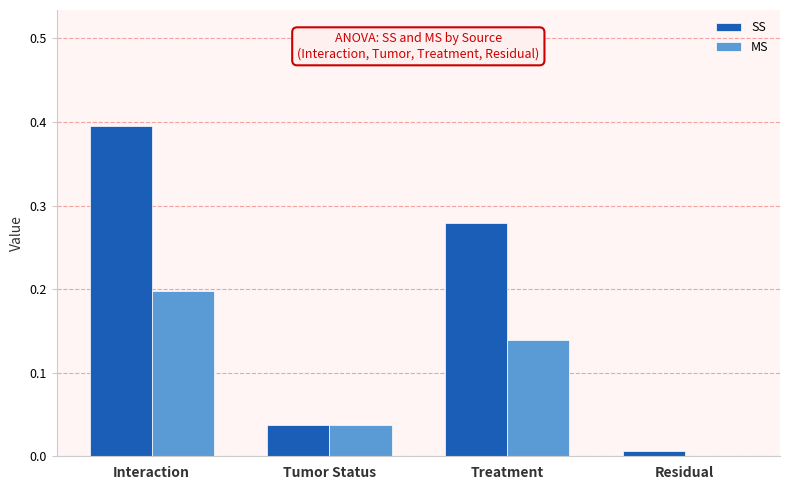

True or false: SS has a value of 0.0 at Tumor Status.

True